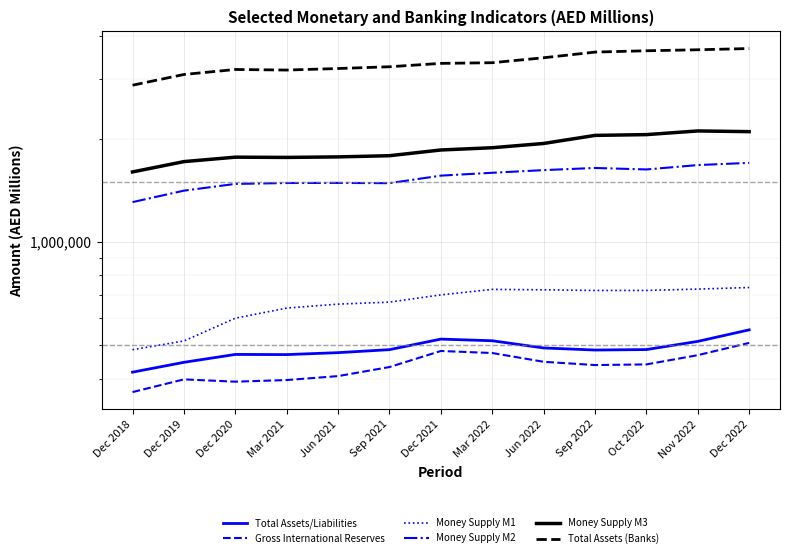

At Sep 2021, list the series in order from largest to smallest.

Total Assets (Banks), Money Supply M3, Money Supply M2, Money Supply M1, Total Assets/Liabilities, Gross International Reserves